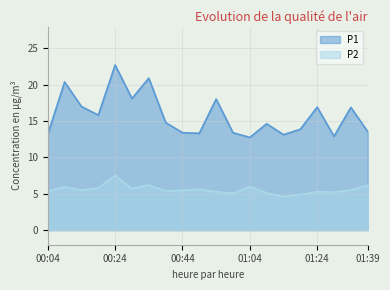

Rank the series at 01:29 from lowest to highest value.

P2, P1